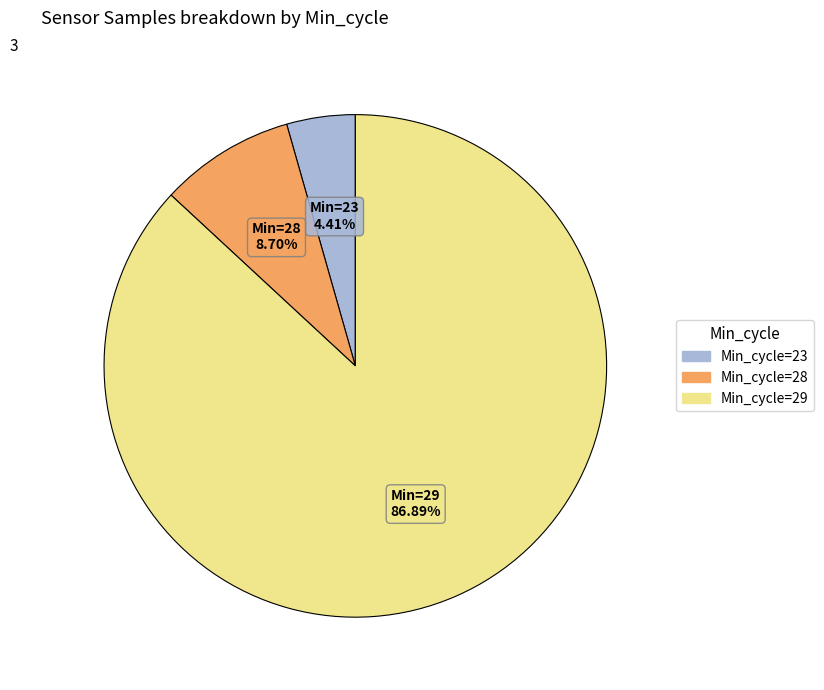

Does any single category account for the majority?

Yes